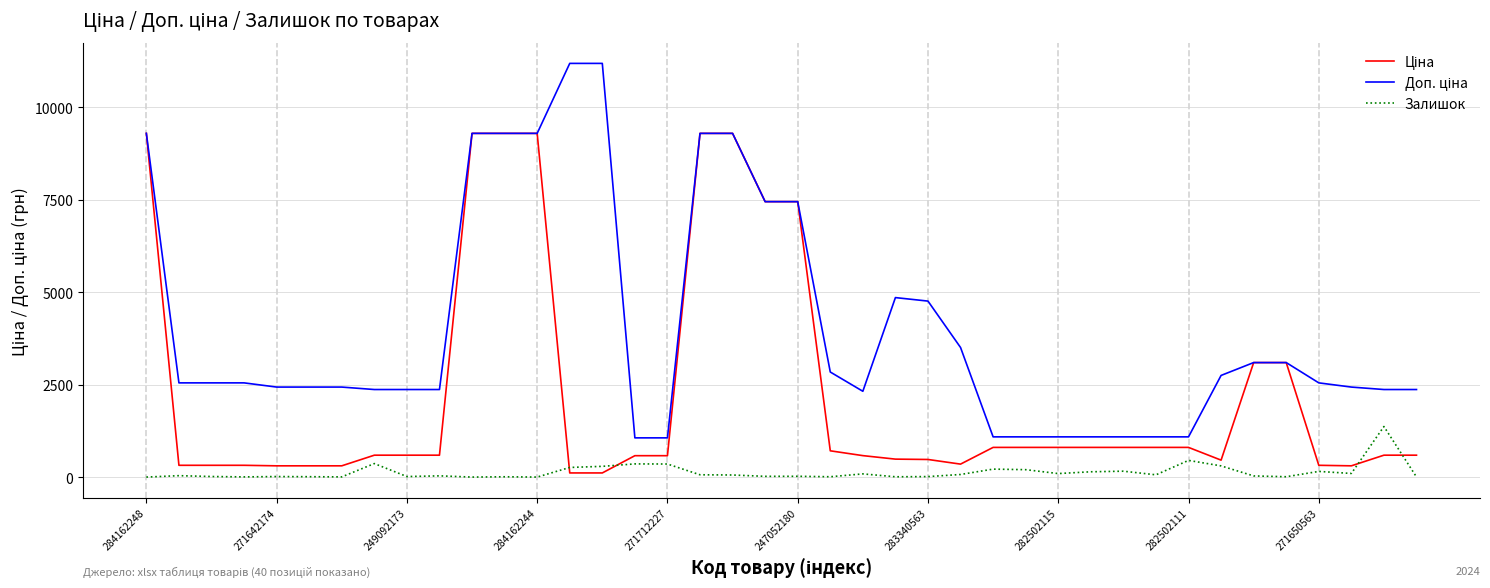

What is the greatest value displayed?

11182.0